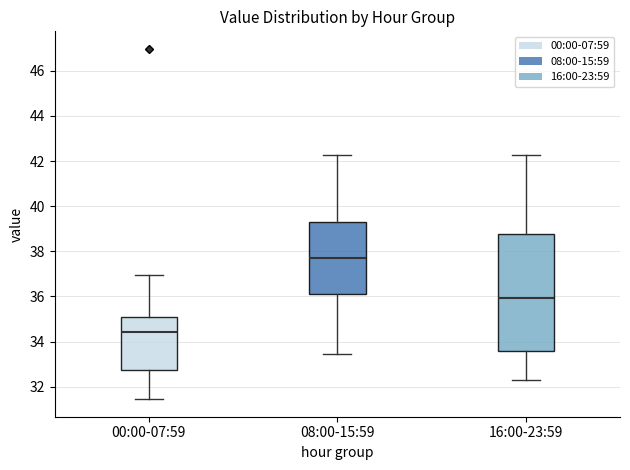

Where is the lower edge of the box for 08:00-15:59 on the y-axis? The values are not printed on the chart, so give them approximately, as read against the axis.

36.2